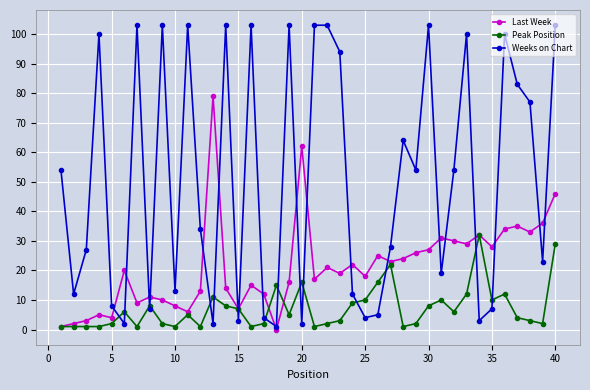

What is the sum of all Weeks on Chart values?

2026